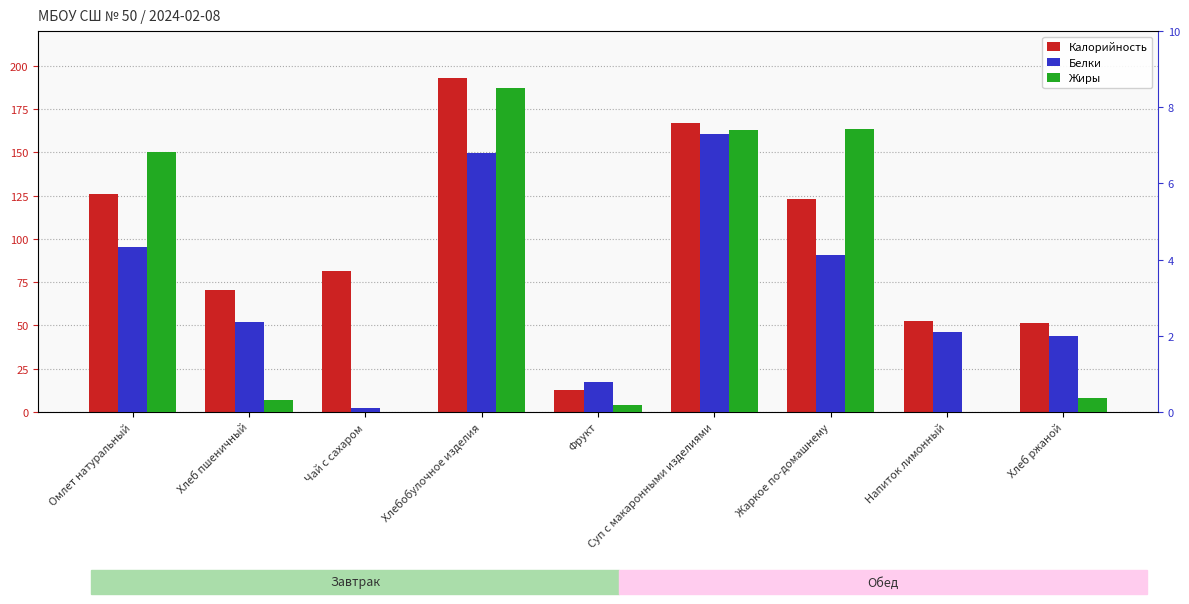

What value does the Калорийность series have at Чай с сахаром?

81.2